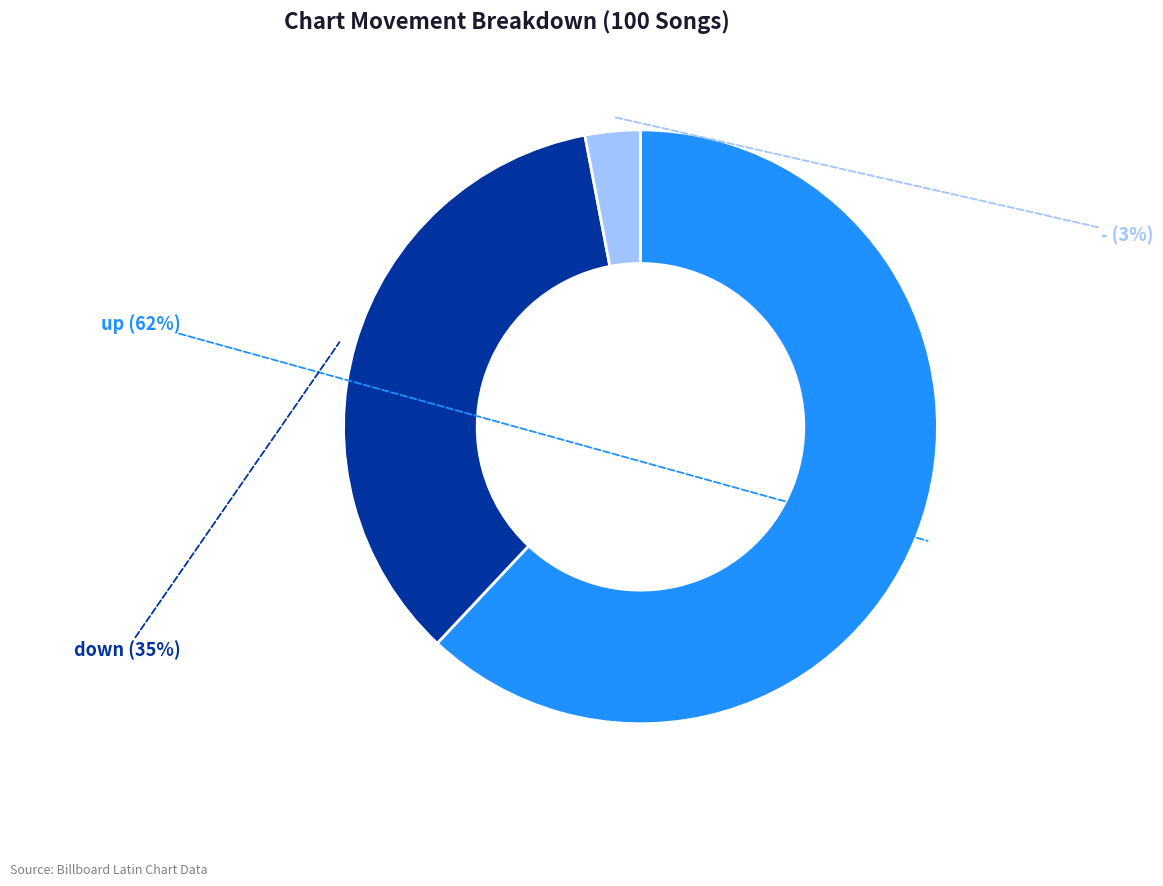

To the nearest percent, what is the average slice percentage?

33%